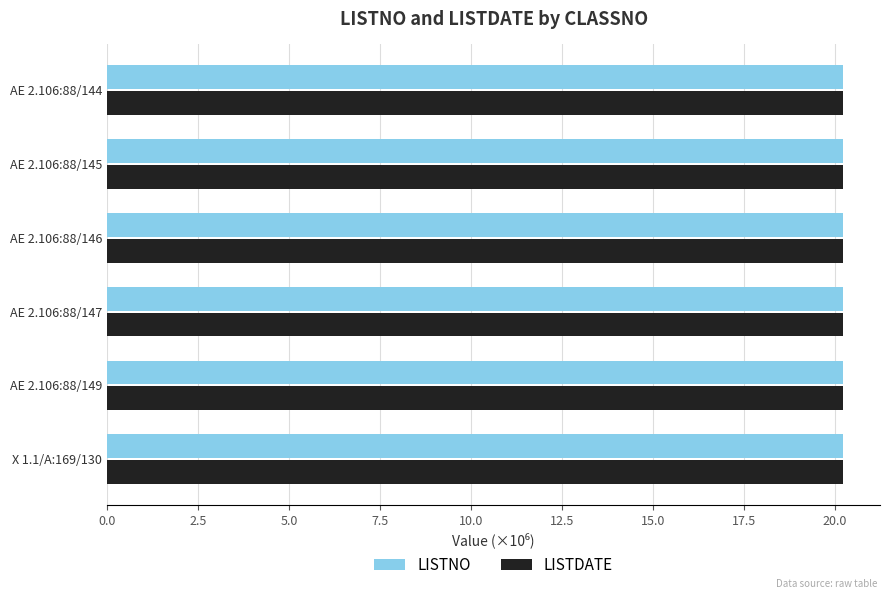

What is the highest value of the LISTNO series?

20.2